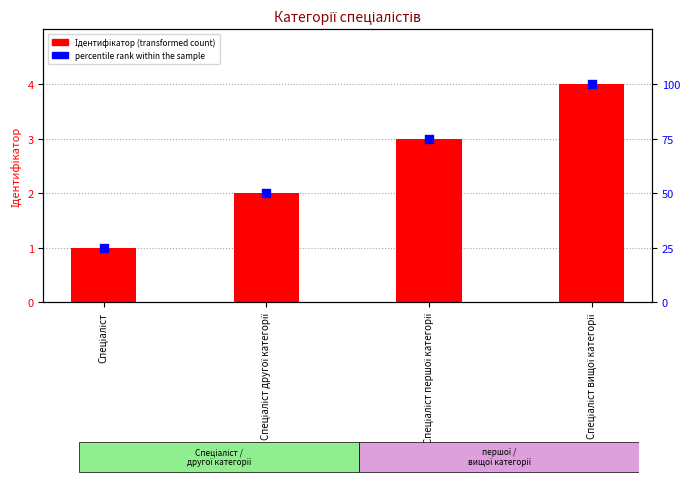

Which series reaches the maximum Y coordinate?

percentile rank